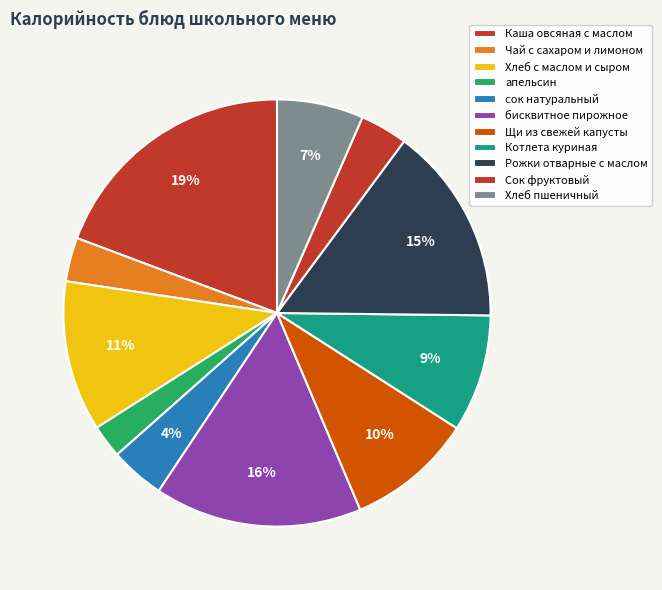

What is the total percentage of Хлеб пшеничный and Каша овсяная с маслом?

25.9%